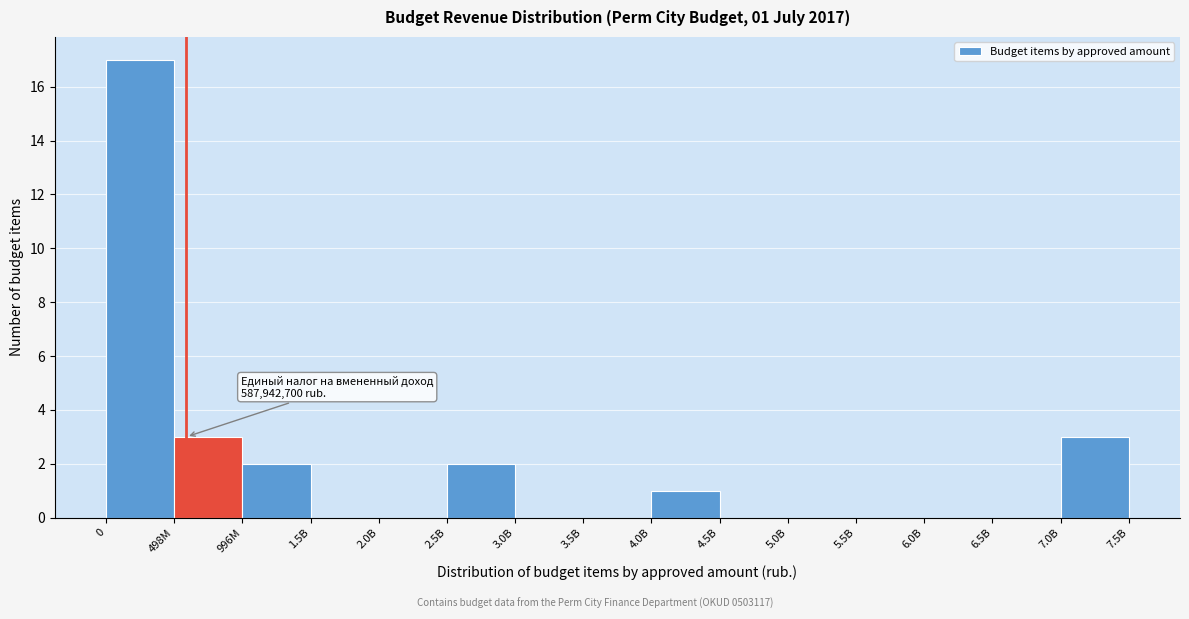

Reading right to left, transcribe all the data shown in this chart.

7.0B=3	6.5B=0	6.0B=0	5.5B=0	5.0B=0	4.5B=0	4.0B=1	3.5B=0	3.0B=0	2.5B=2	2.0B=0	1.5B=0	996M=2	498M=3	0=17